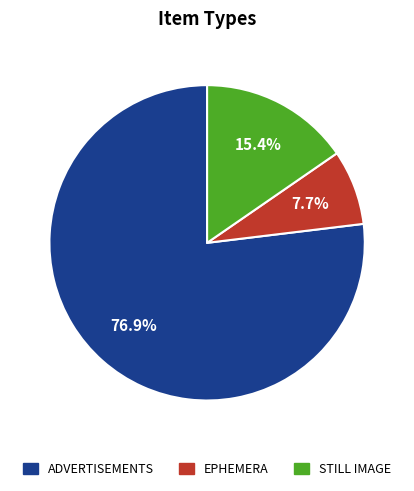

Does any single category account for the majority?

Yes